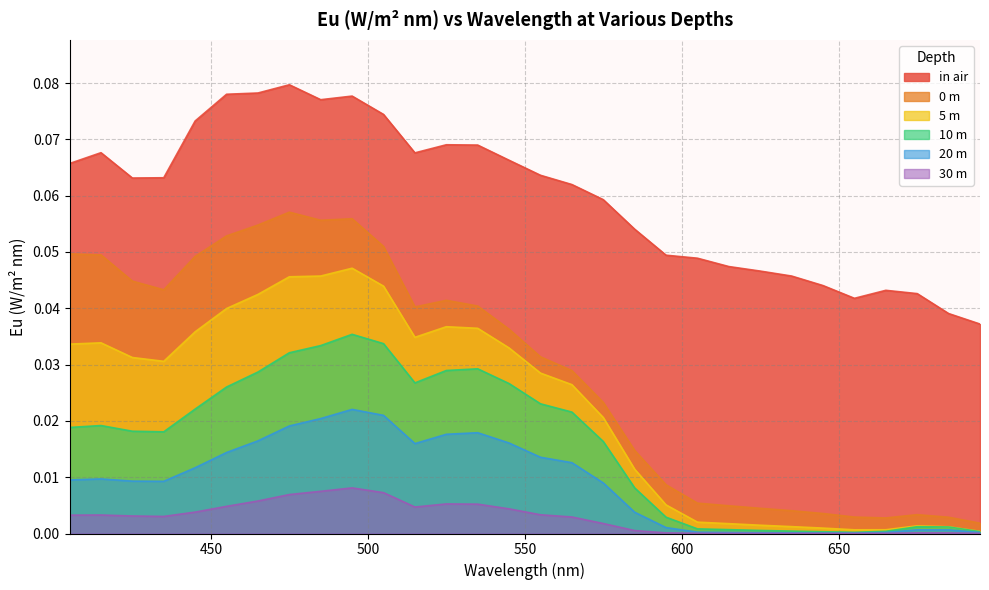

True or false: 10 m and in air cross at least once.

False